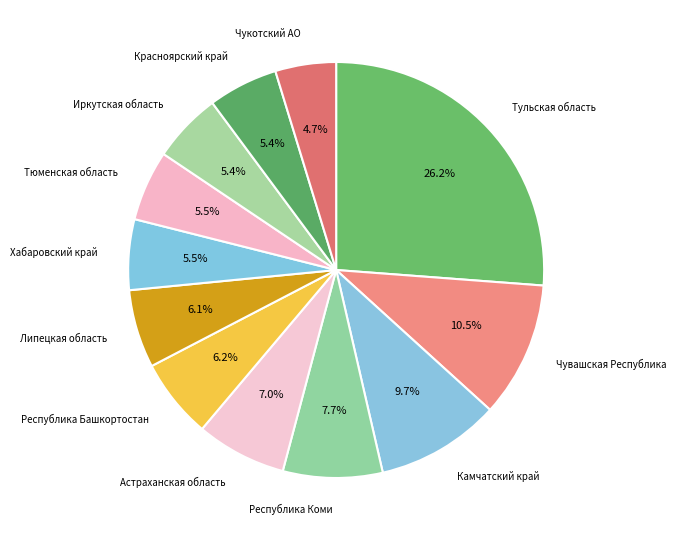

Which category has the biggest portion of the pie?

Тульская область